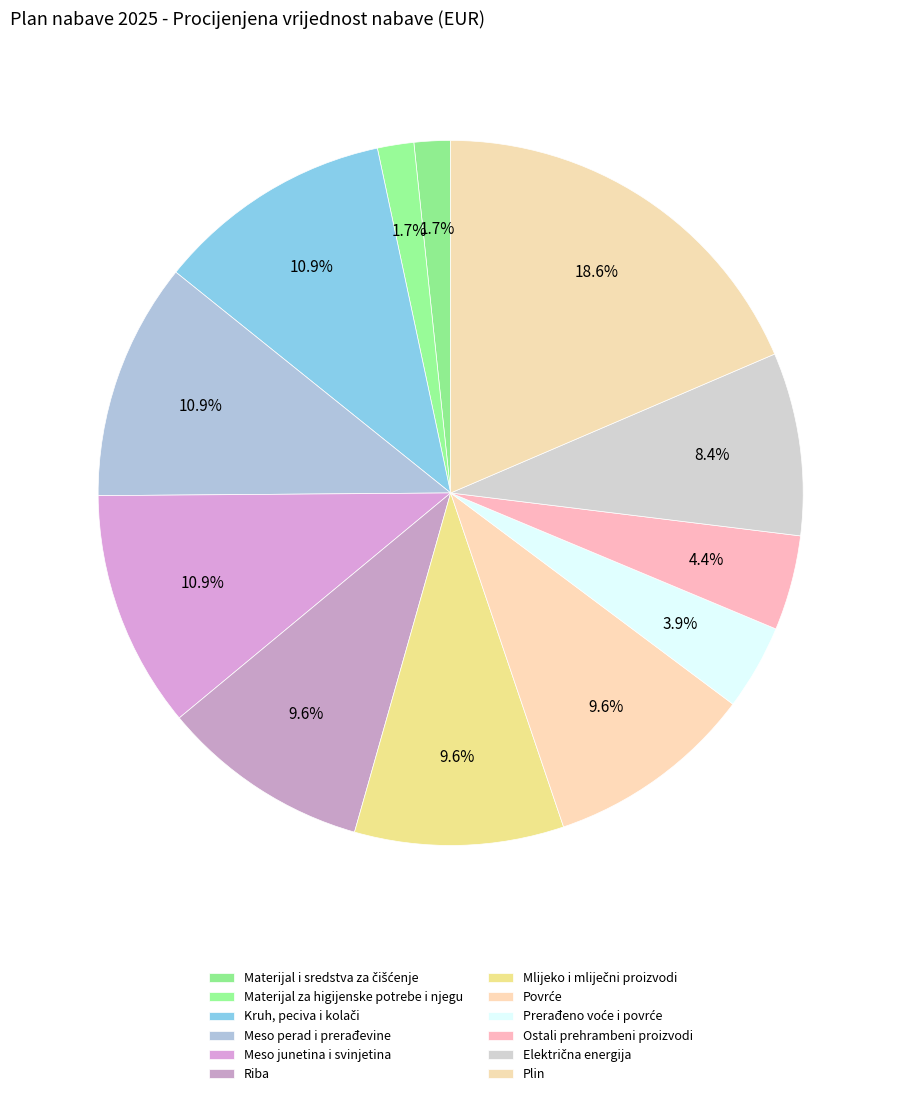

Is the sum of Materijal za higijenske potrebe i njegu and Povrće greater than half?

No